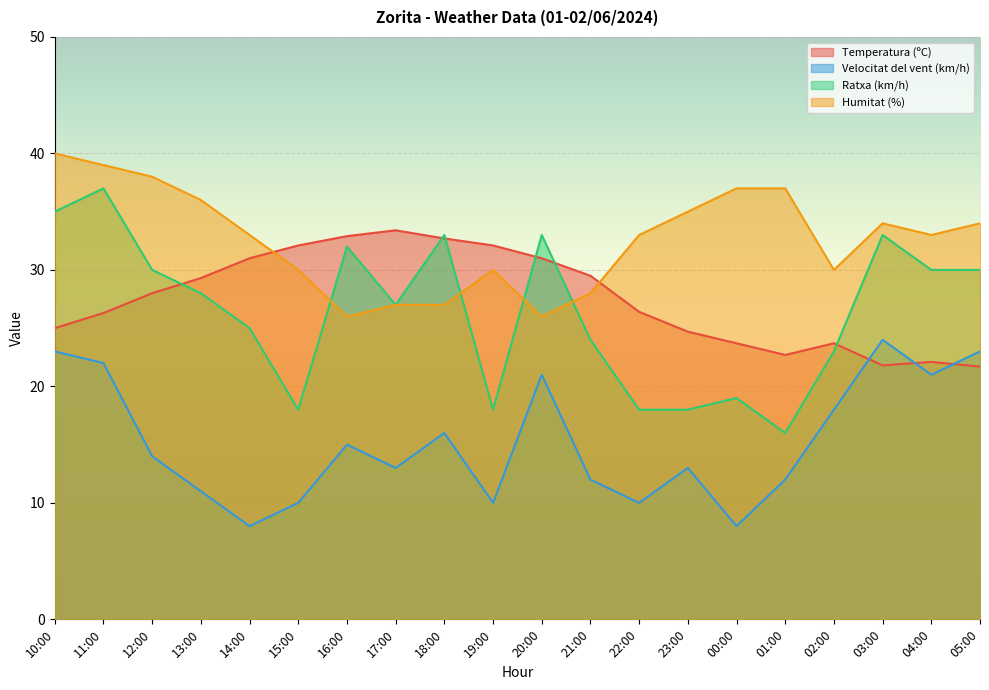

What is the minimum value shown in the chart?

8.0